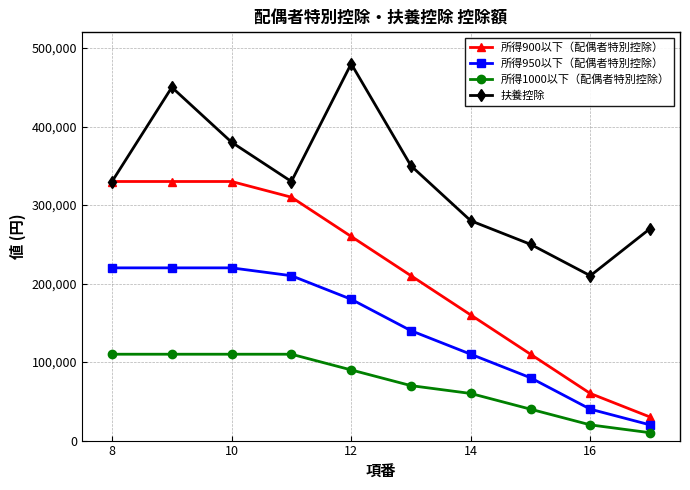

What are all the series names shown in the legend?

所得900以下（配偶者特別控除）, 所得950以下（配偶者特別控除）, 所得1000以下（配偶者特別控除）, 扶養控除